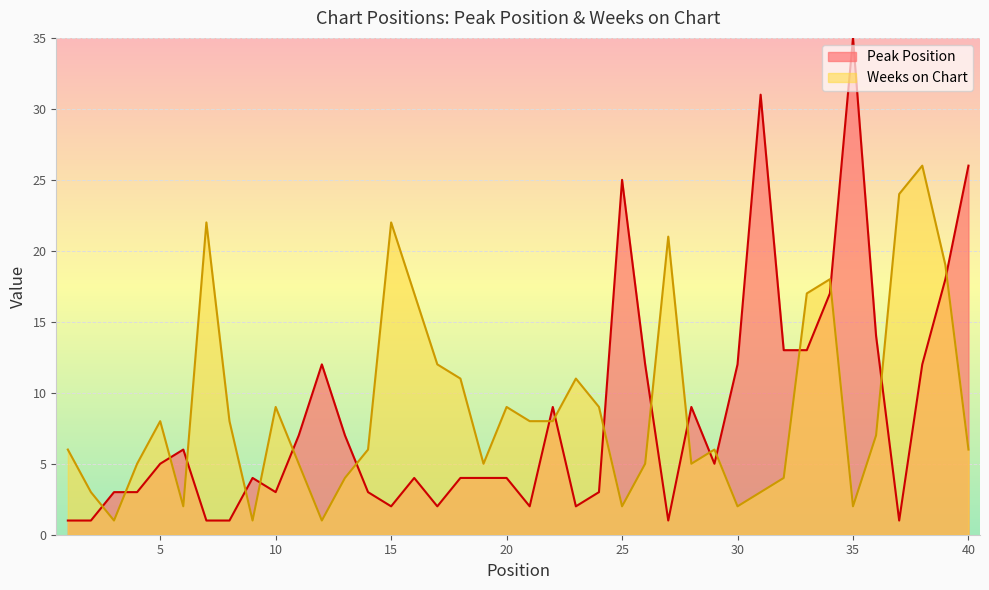

In Peak Position, how many points are higher than both neighbors (excluding endpoints)?

9